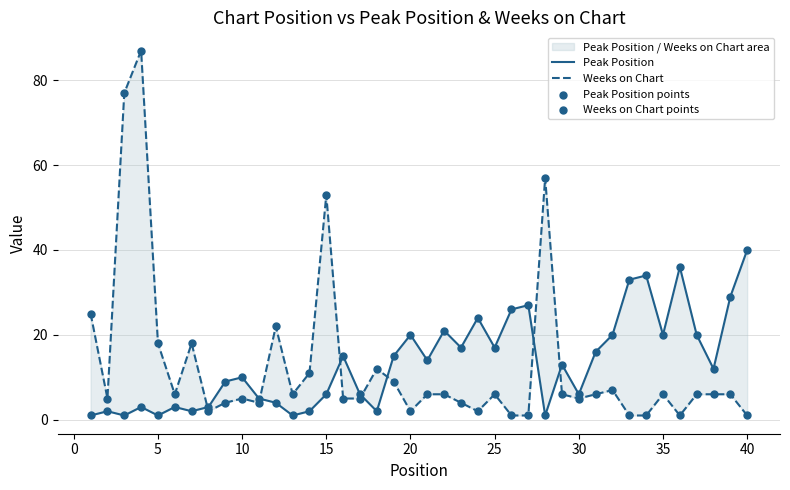

At how many categories does at least one series exceed 16?

23